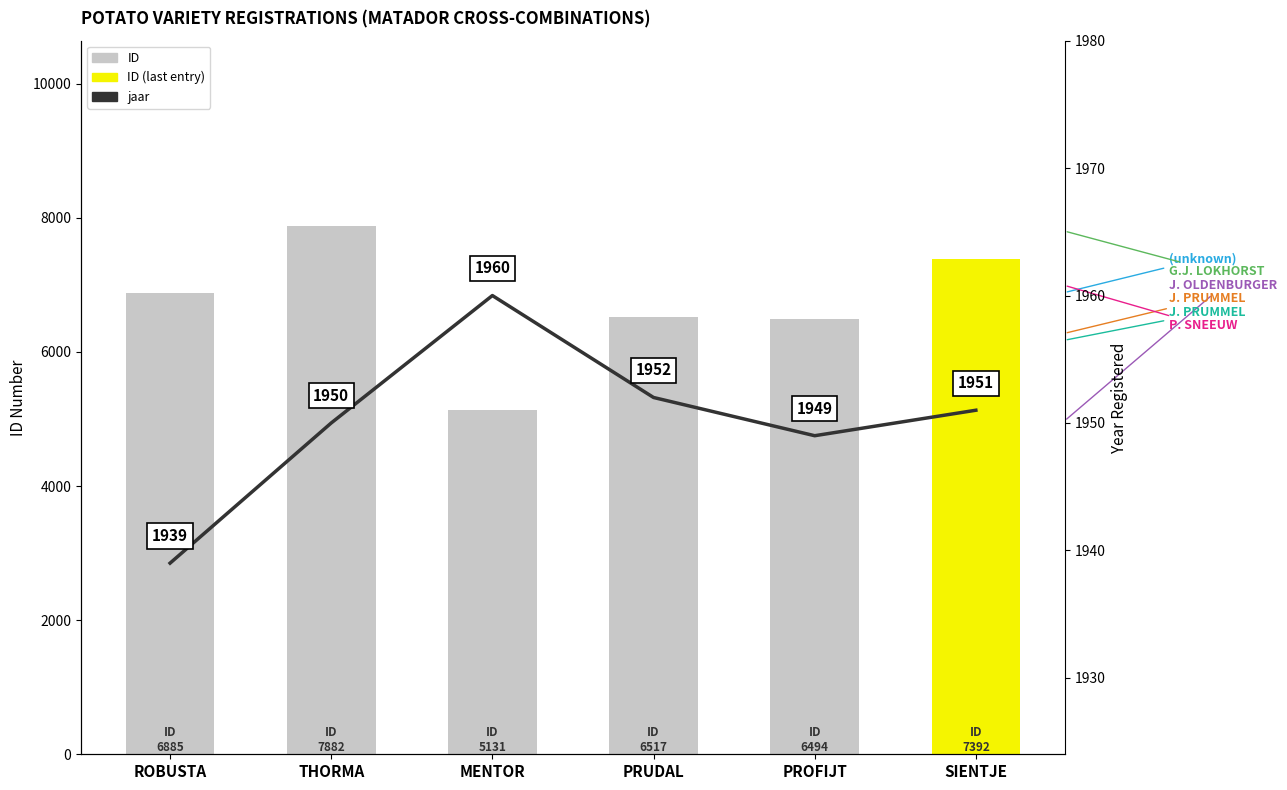

Reading left to right, extract all data points from this chart.

ID: ROBUSTA=6885	THORMA=7882	MENTOR=5131	PRUDAL=6517	PROFIJT=6494	SIENTJE=7392
jaar: ROBUSTA=1939	THORMA=1950	MENTOR=1960	PRUDAL=1952	PROFIJT=1949	SIENTJE=1951